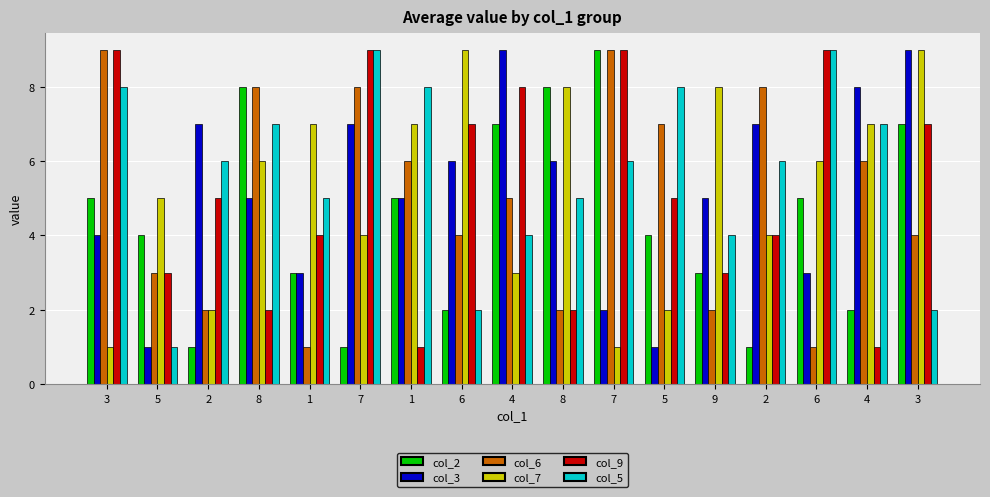

What are all the series names shown in the legend?

col_2, col_3, col_6, col_7, col_9, col_5